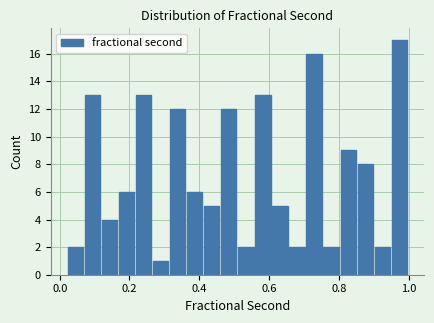

Around what value on the x-axis is the tallest bar? Give the approximate position of its centre, as read against the axis.

0.98